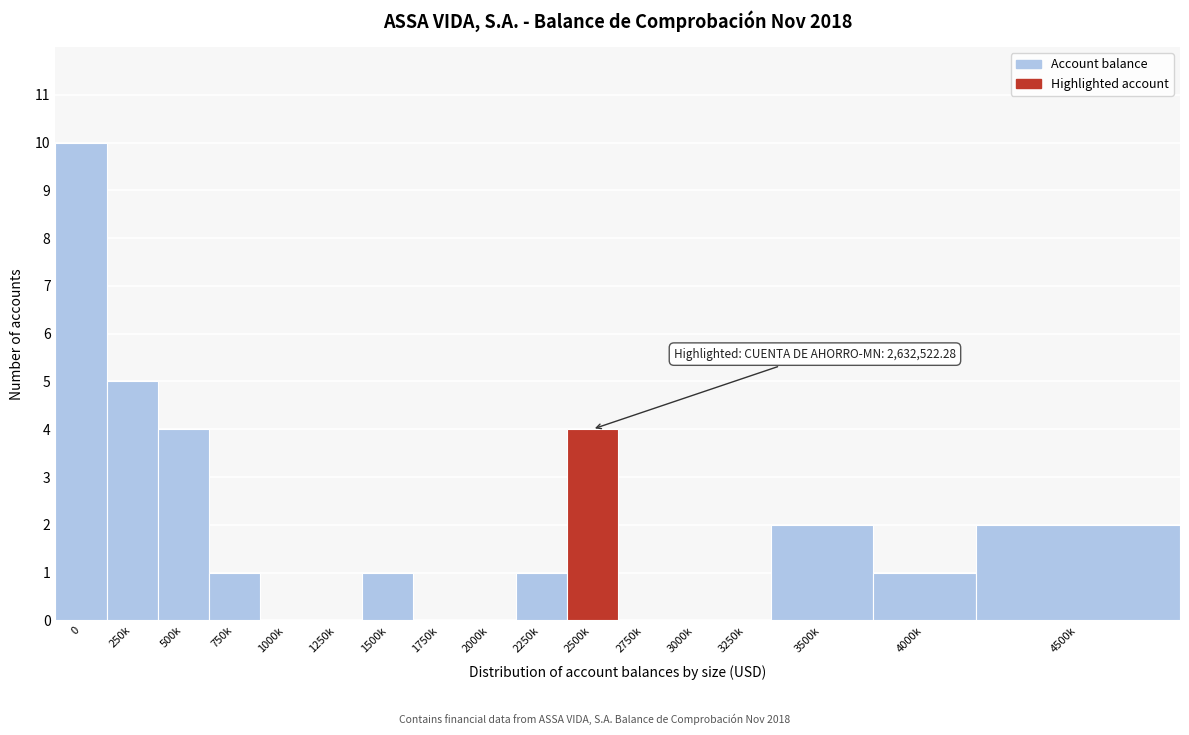

Reading left to right, transcribe all the data shown in this chart.

0=10	250k=5	500k=4	750k=1	1000k=0	1250k=0	1500k=1	1750k=0	2000k=0	2250k=1	2500k=4	2750k=0	3000k=0	3250k=0	3500k=2	4000k=1	4500k=2